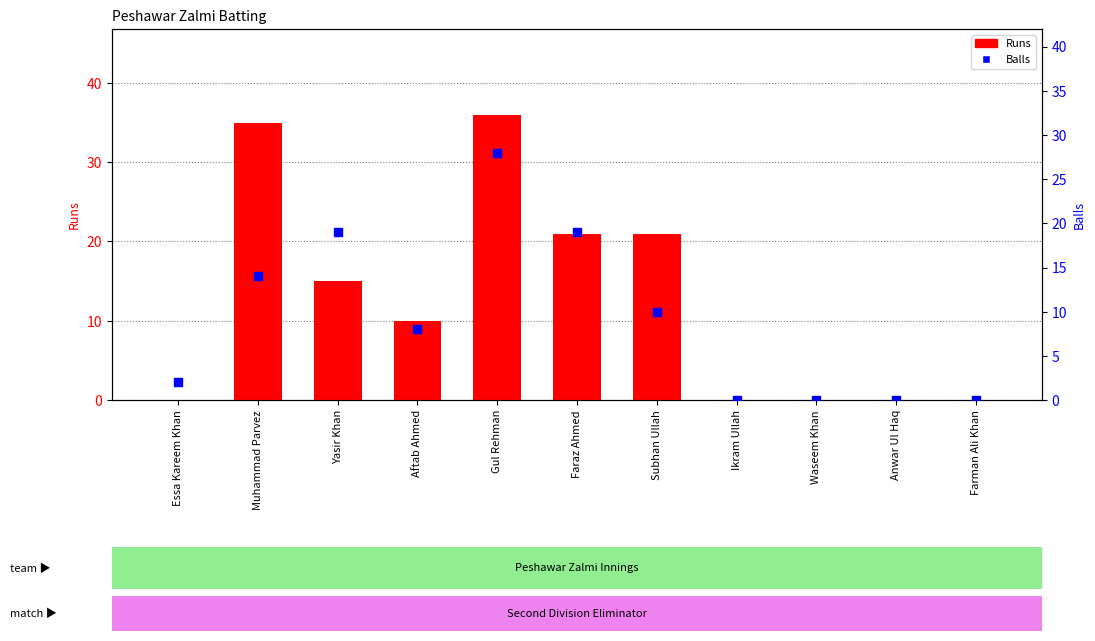

At which category is the sum across all series the highest?

Gul Rehman